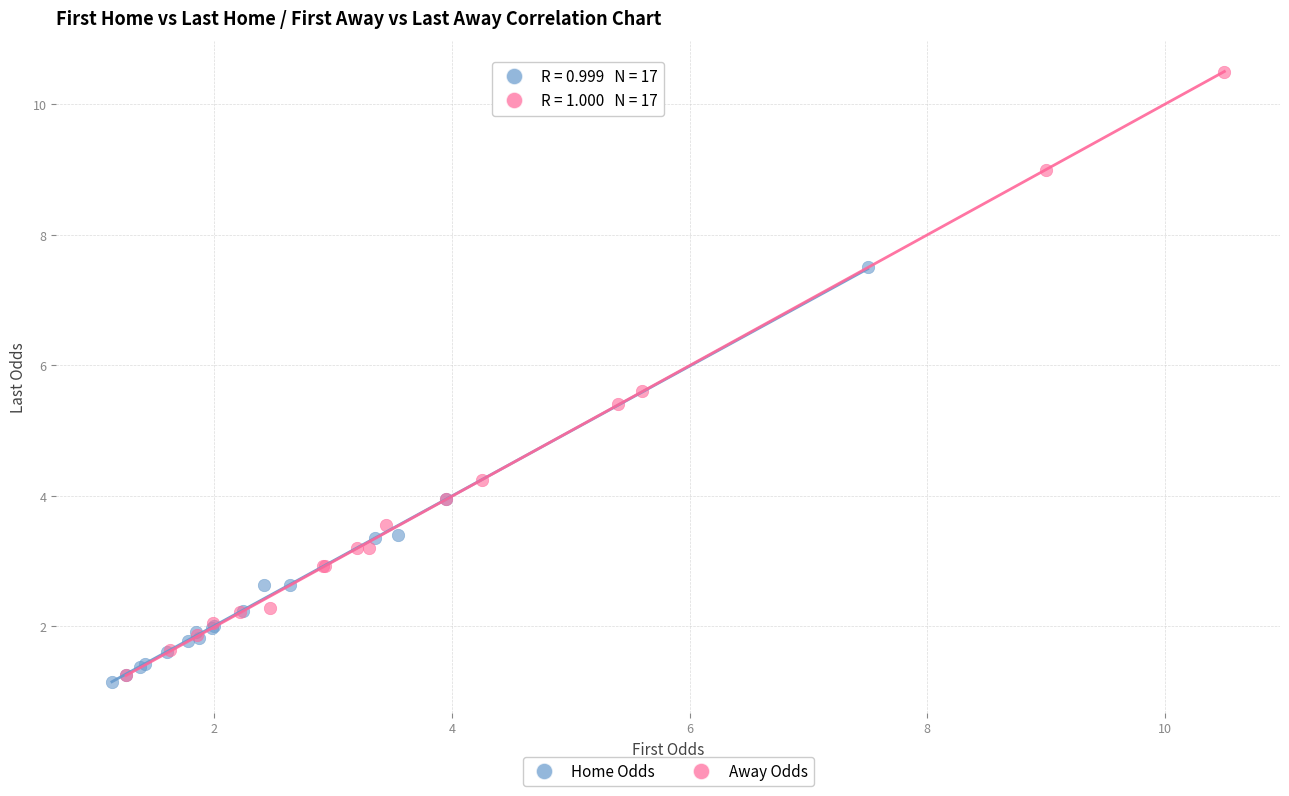

Which series has the widest spread of Y values?

Away Odds